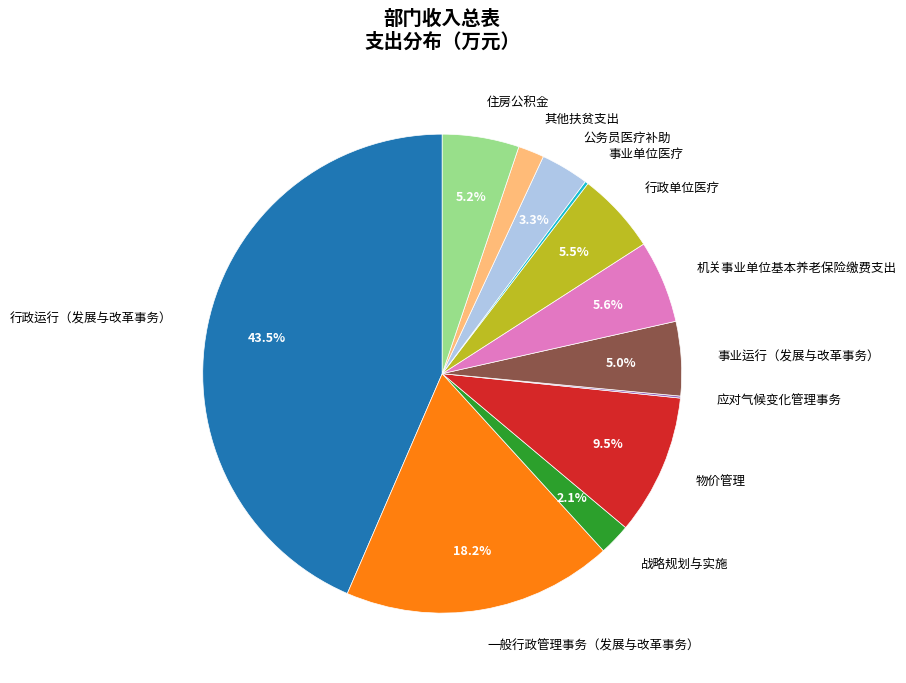

Which category has the biggest portion of the pie?

行政运行（发展与改革事务）